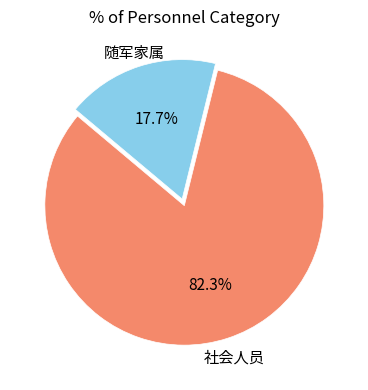

Is there any slice that represents more than half of the pie?

Yes